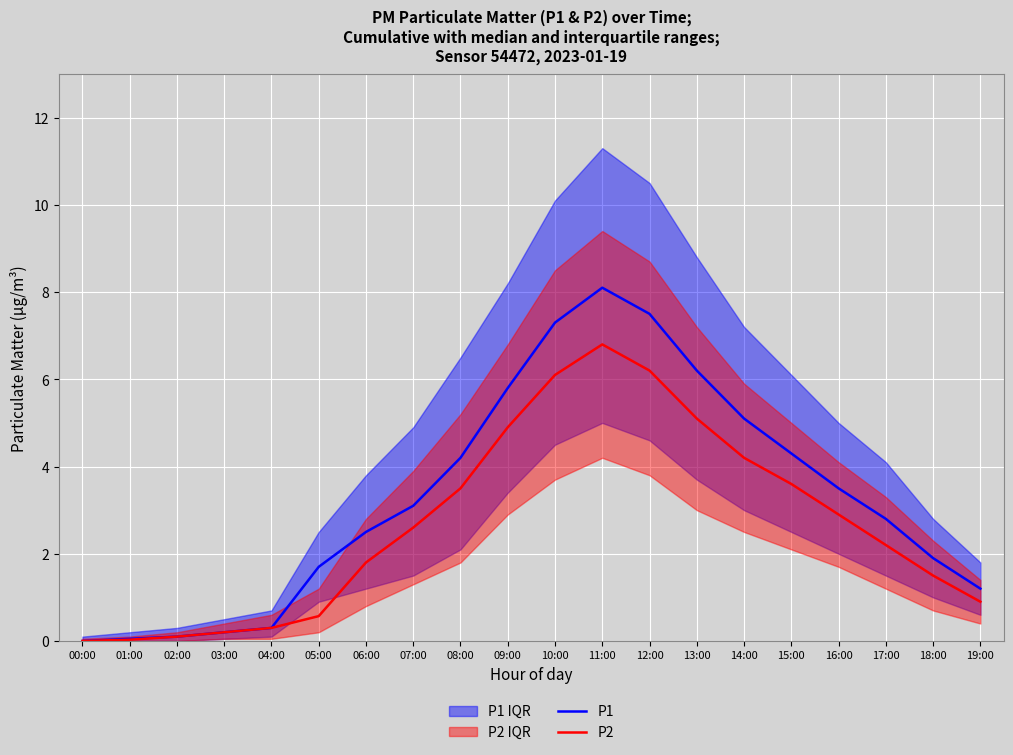

Is it true that P1 equals 5.8 at 09:00?

True